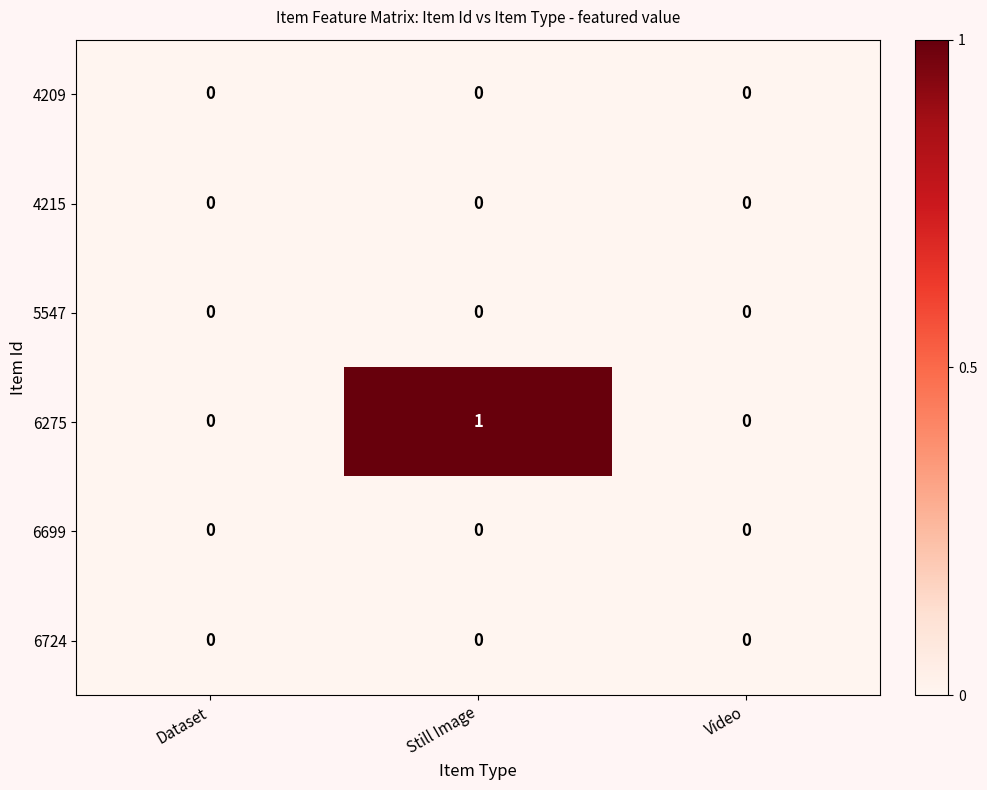

Which series changed the most between Dataset and Still Image?

6275